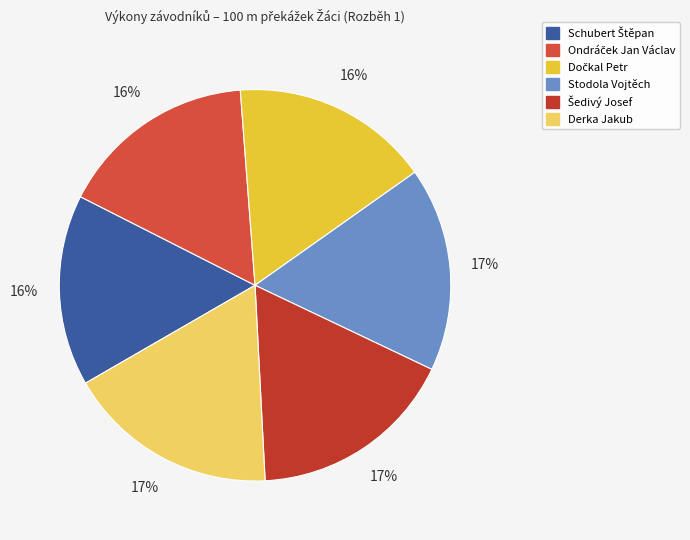

Count the number of slices in the pie.

6